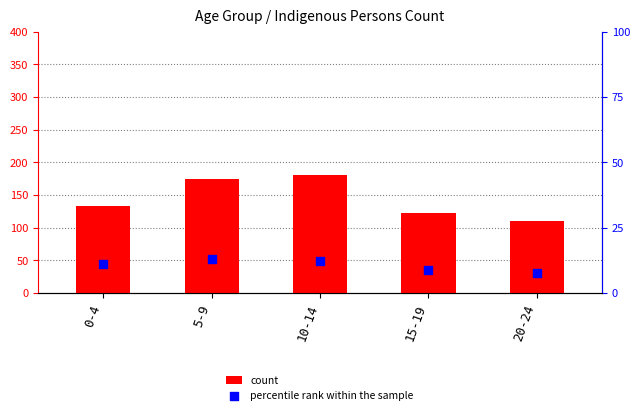

At which category is the sum across all series the highest?

10-14